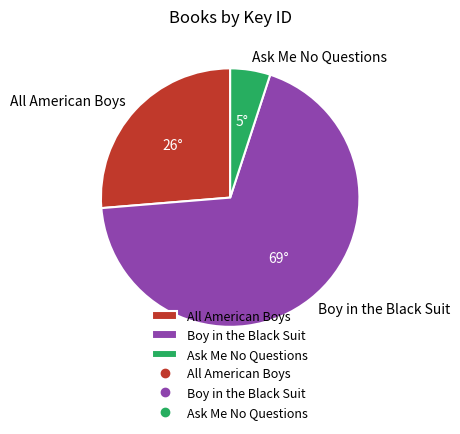

Count the number of slices in the pie.

3